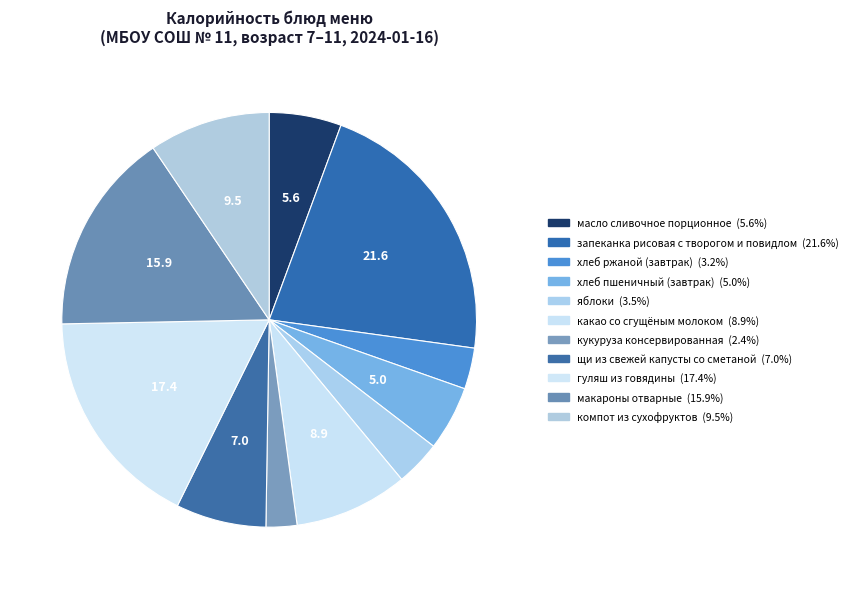

Is there a majority slice in this chart?

No